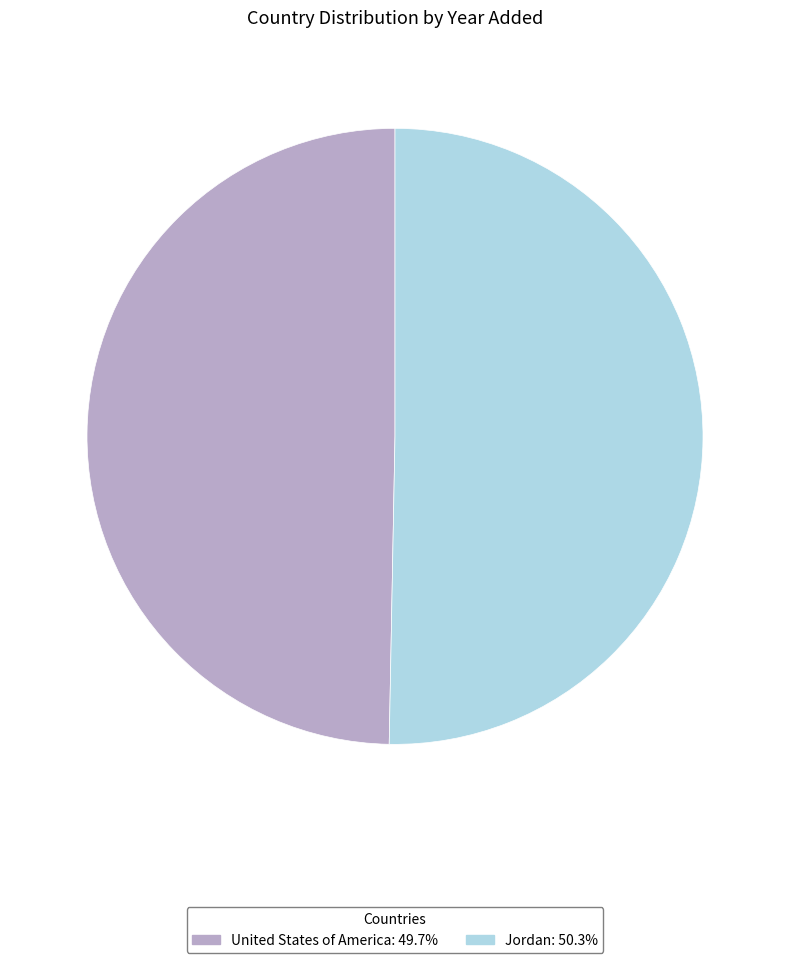

What is the ratio of the value at United States of America to the value at Jordan?

1.0